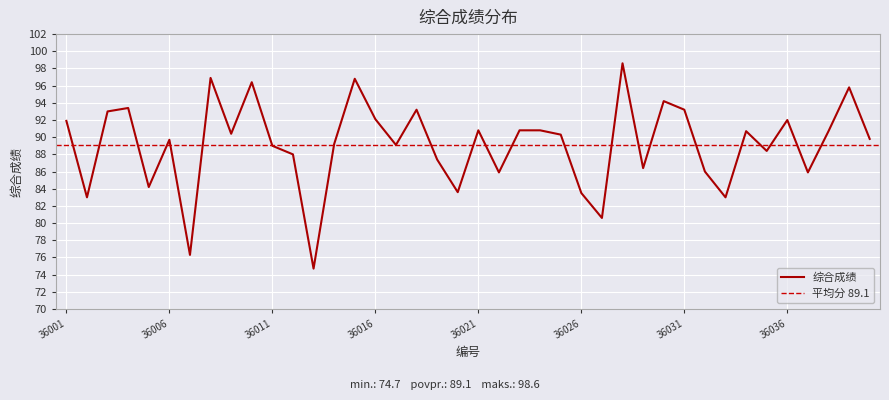

At which category does the data reach its first local valley?

36002